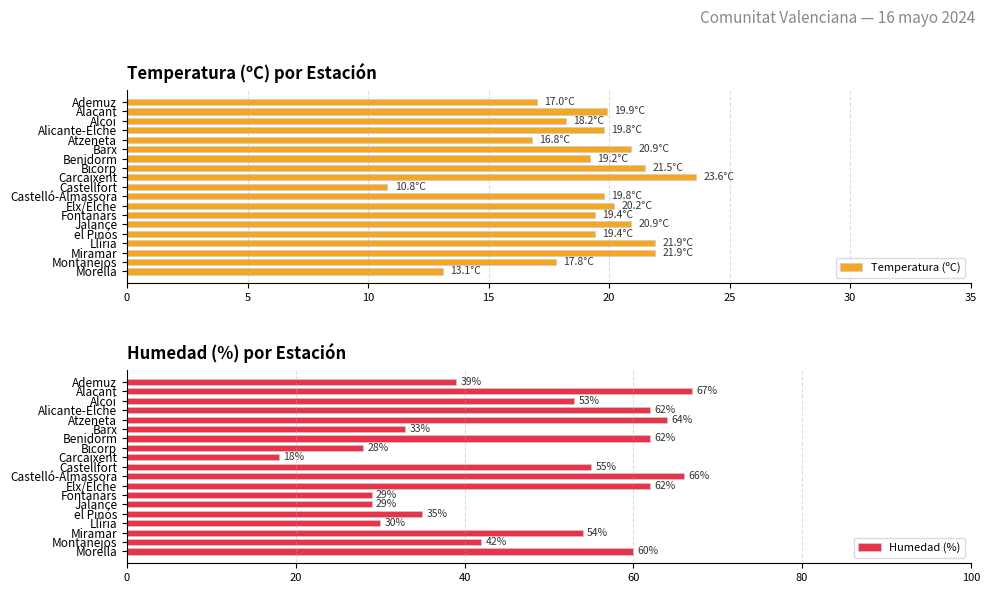

Which series has the largest total across all categories?

Humedad (%)